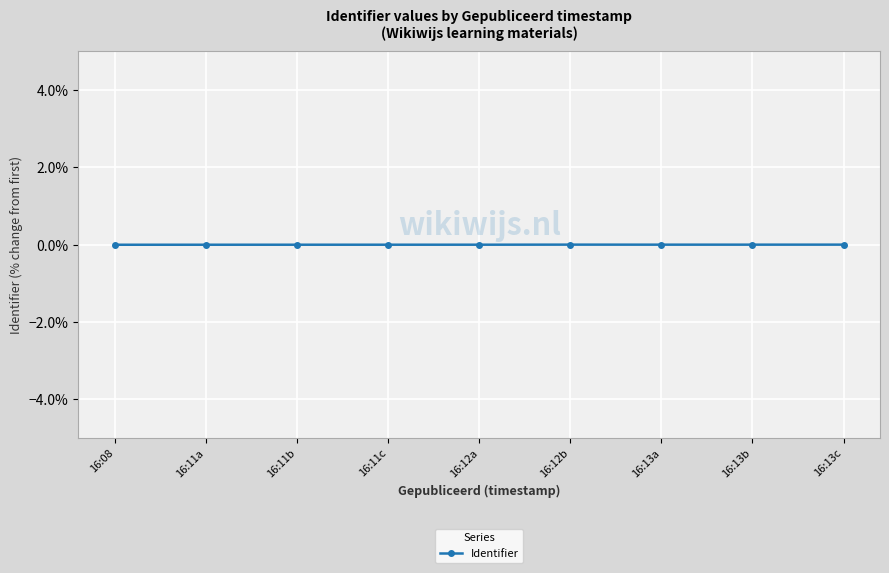

True or false: the data shows 0.0 at 16:08.

True